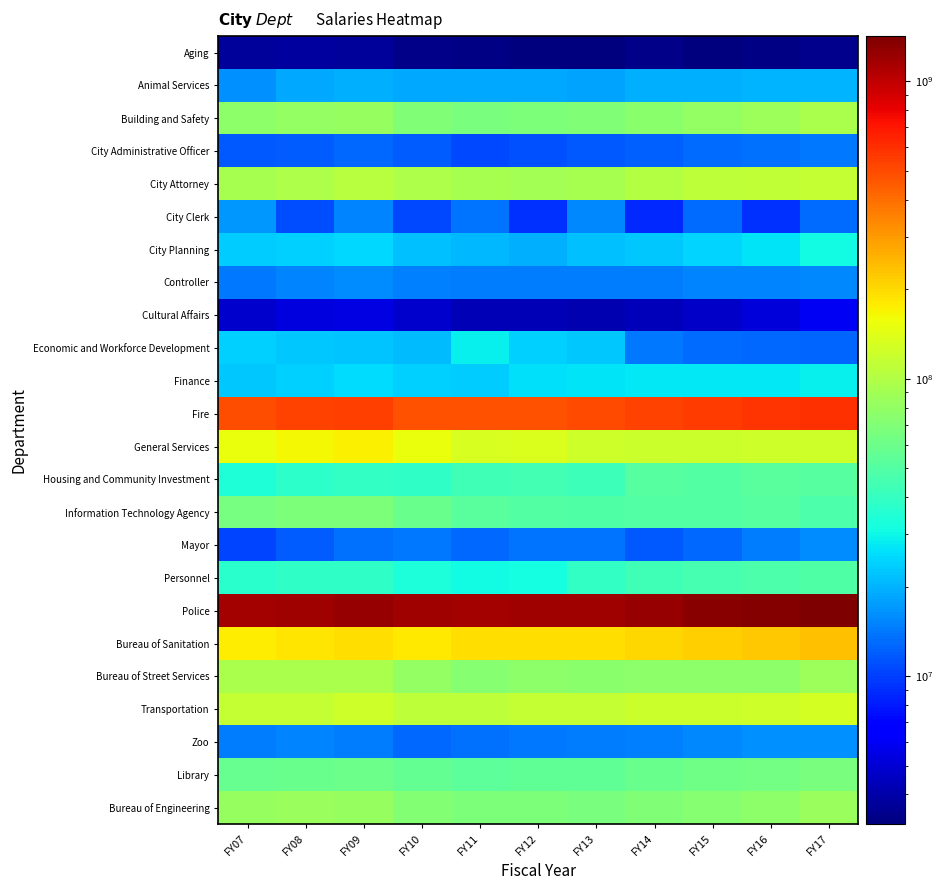

What is the greatest value displayed?

1420080619